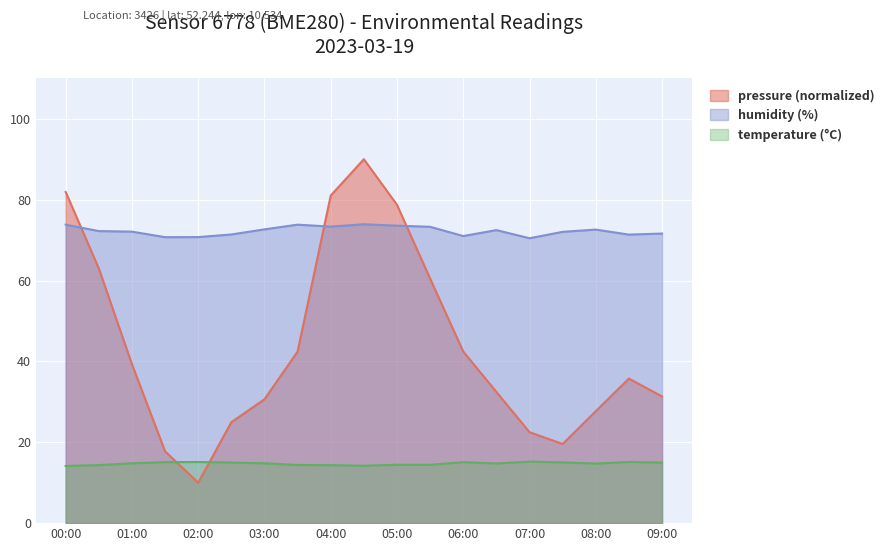

Which series has the widest spread of values?

pressure (normalized)